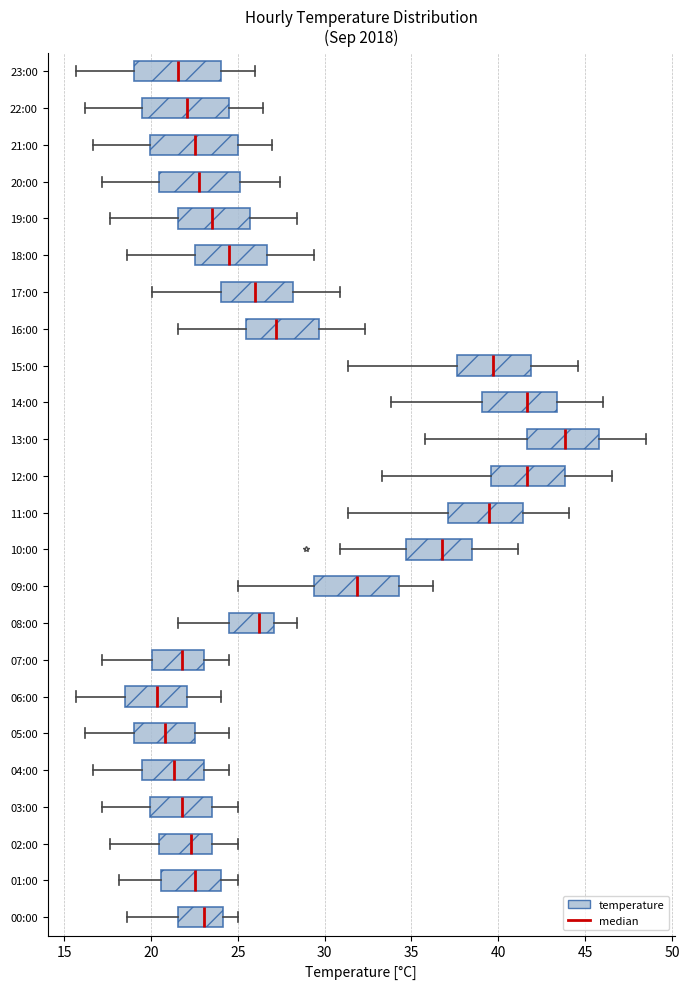

Where is the left edge of the box for 20:00 on the x-axis? The values are not printed on the chart, so give them approximately, as read against the axis.

20.5